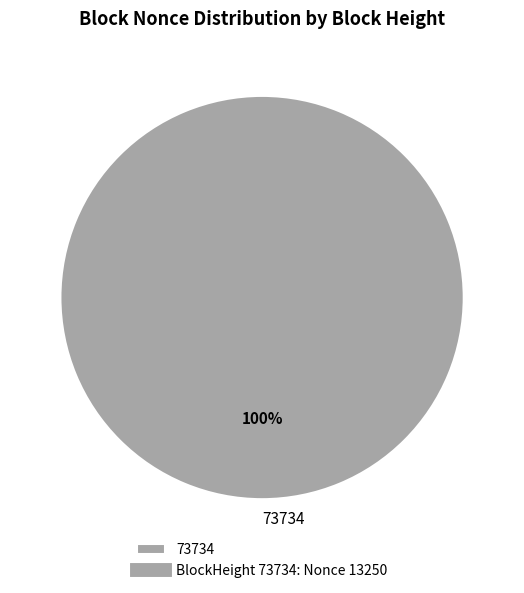

What percentage is the 73734 slice, to the nearest percent?

100%